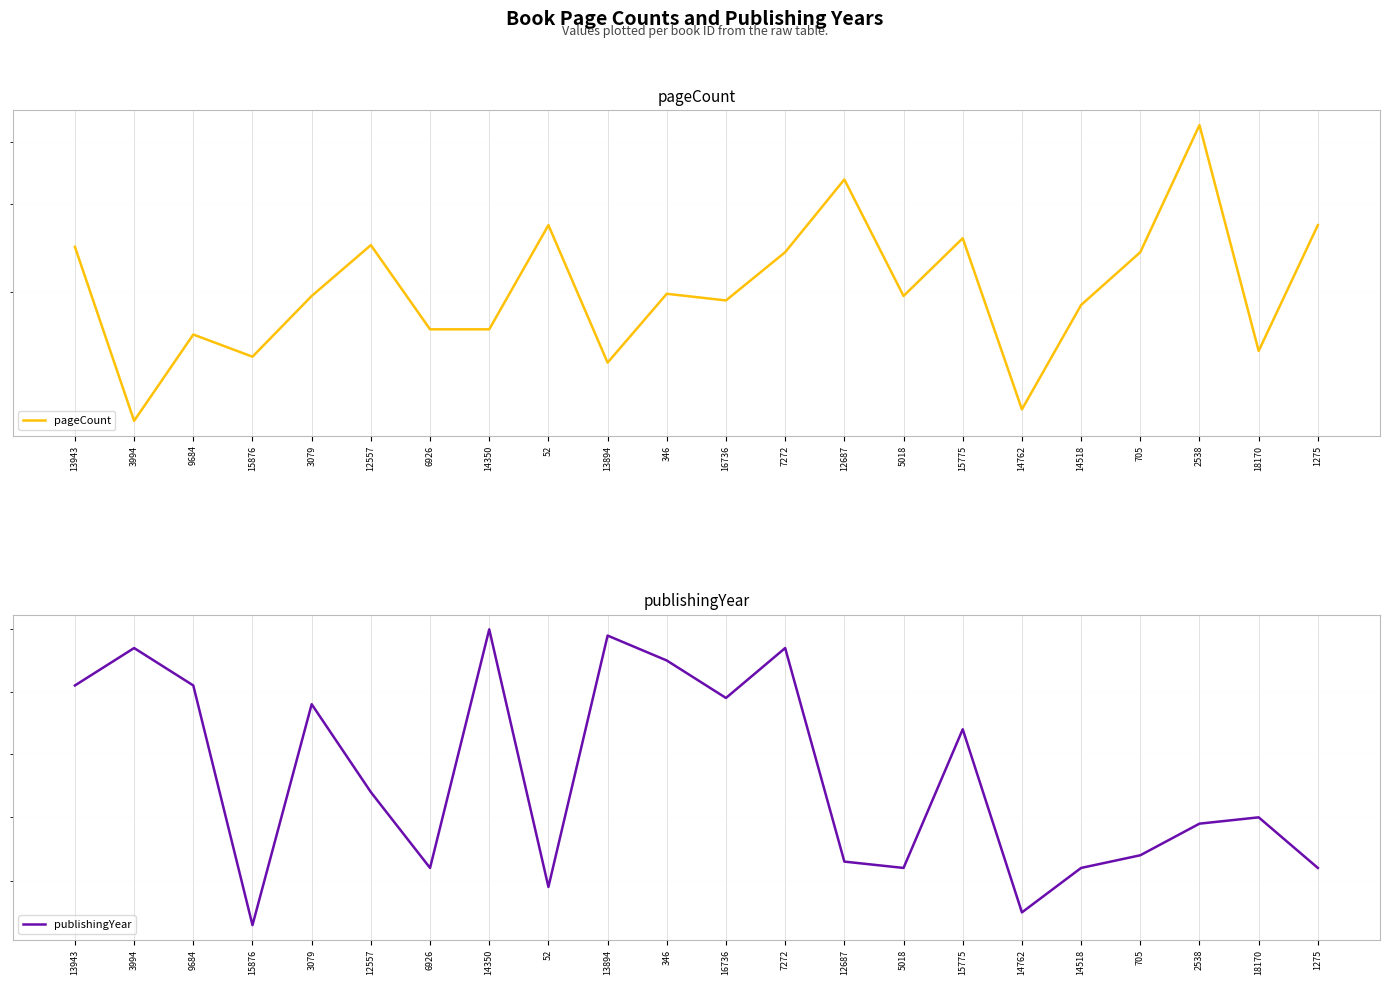

What is the difference between the second highest and second lowest values in the pageCount series?

220